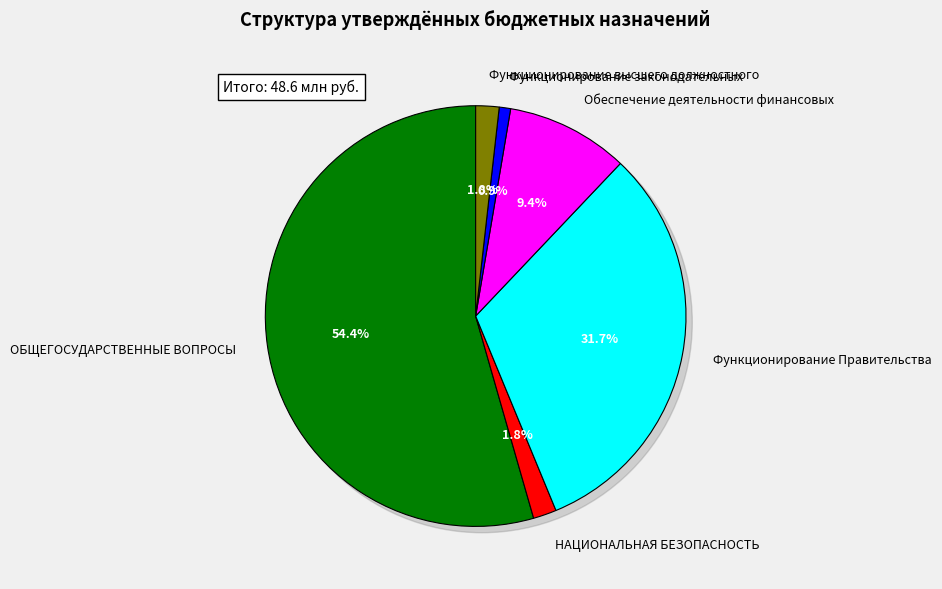

Count the number of slices in the pie.

6